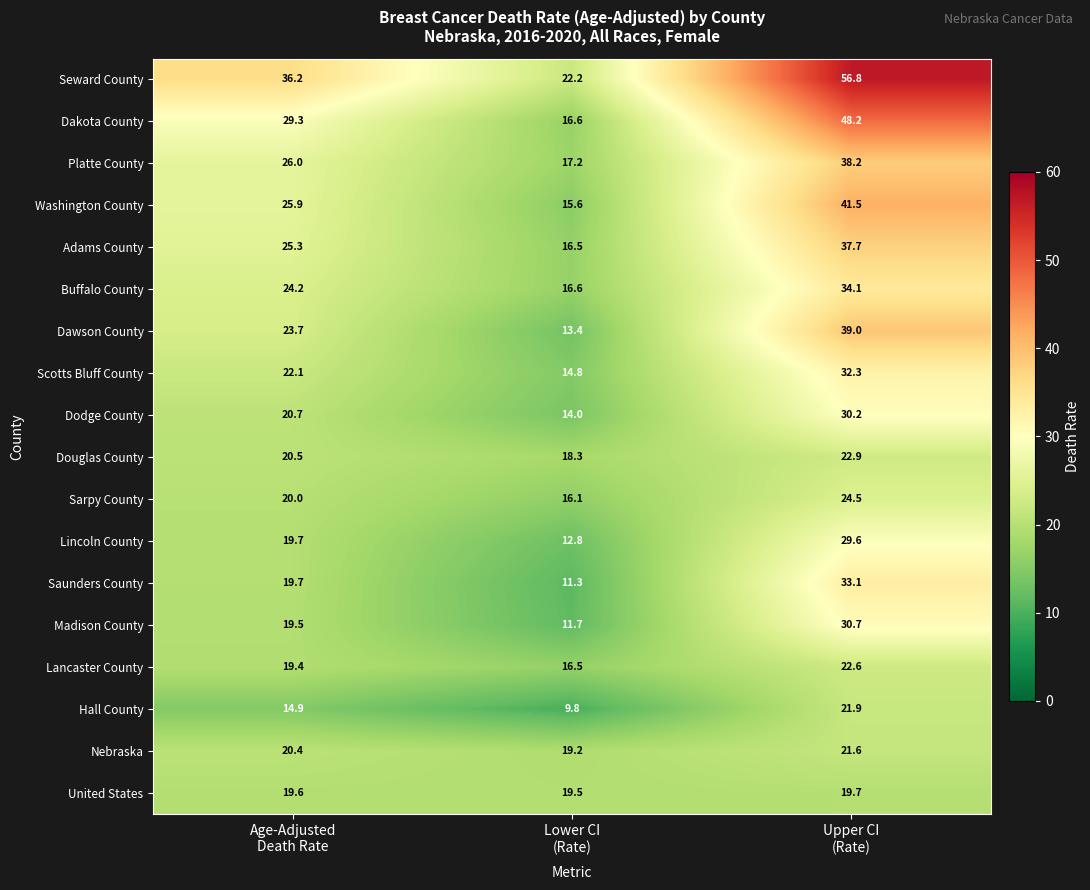

How many data points in Washington County are less than 25?

1